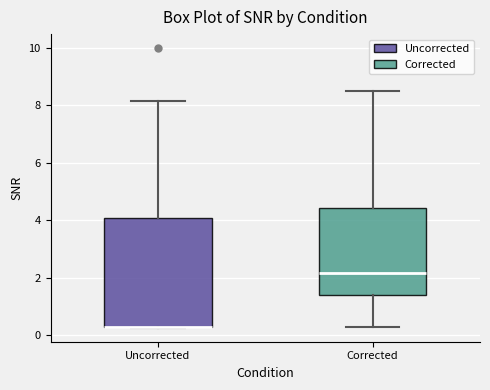

Reading left to right, read every box against the y-axis: the position of its median line, the range the box covers, and the ends of its whiskers. The values are not printed on the chart, so give them approximately, as read against the axis.

Uncorrected: median 0.2 (drawn on the box's lower edge), box 0.2 to 4.0, whiskers 0.2 to 8.2
Corrected: median 2.2, box 1.4 to 4.4, whiskers 0.2 to 8.4